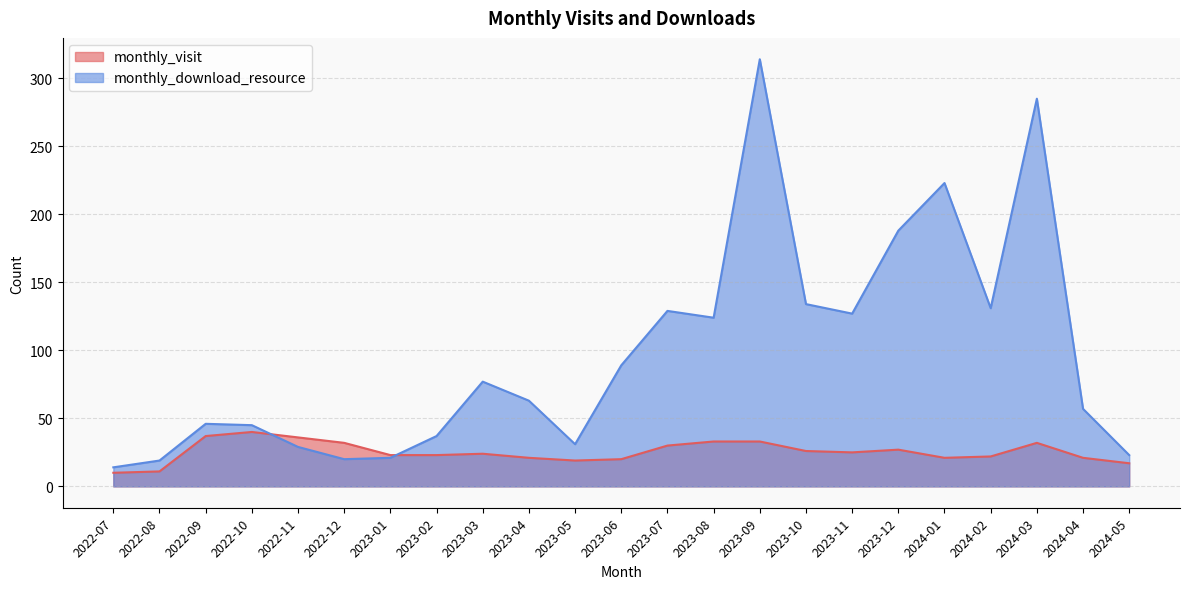

Which series ends up on top after the final intersection of monthly_download_resource and monthly_visit?

monthly_download_resource